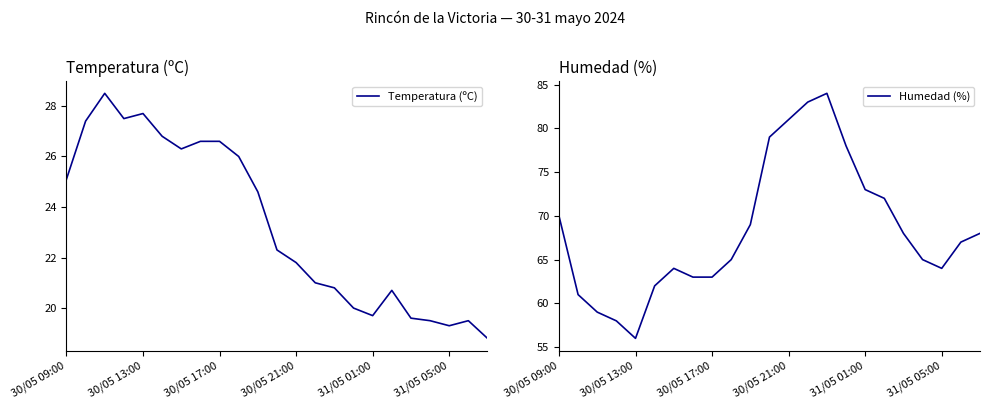

True or false: Temperatura (ºC) has a value of 25.1 at 30/05 09:00.

True